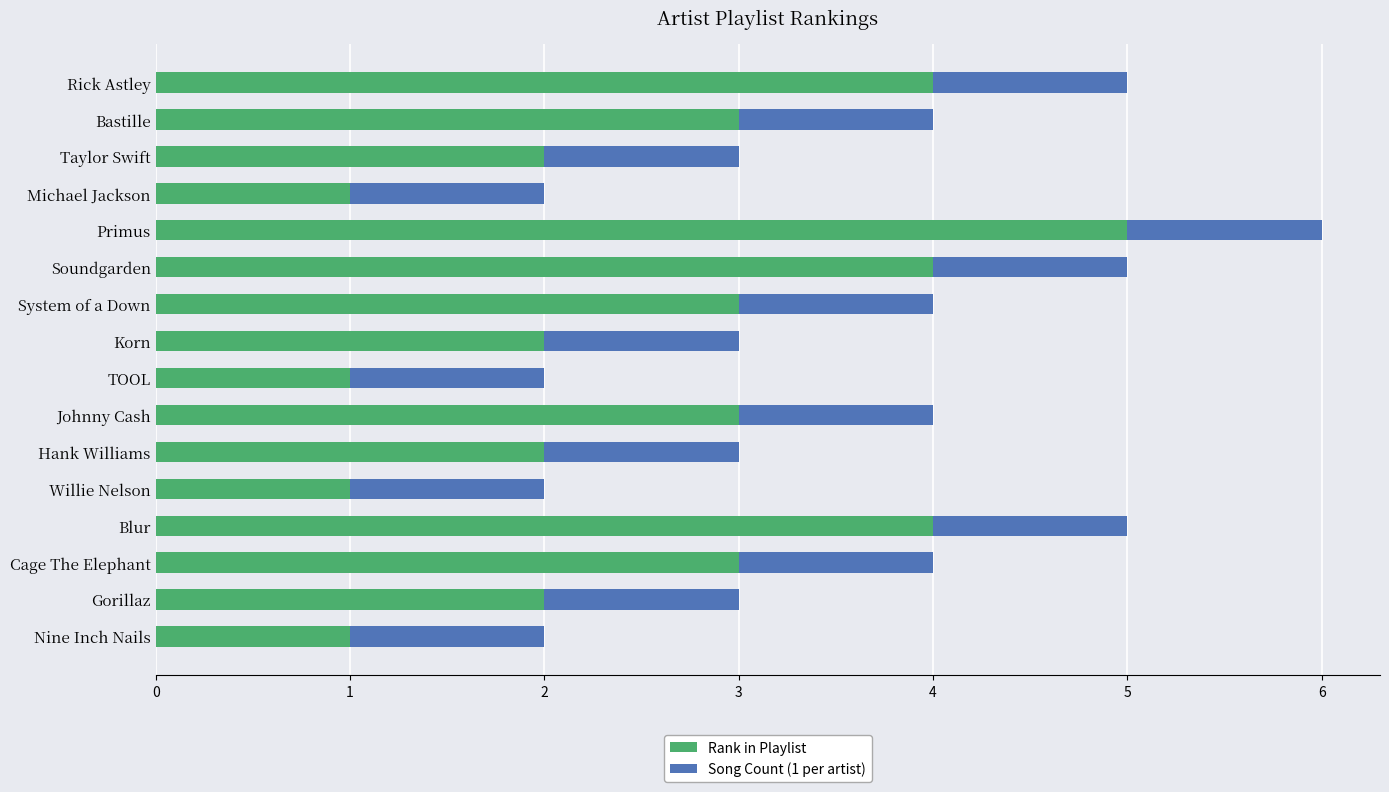

The value of Rank in Playlist at Primus is 5. True or false?

True